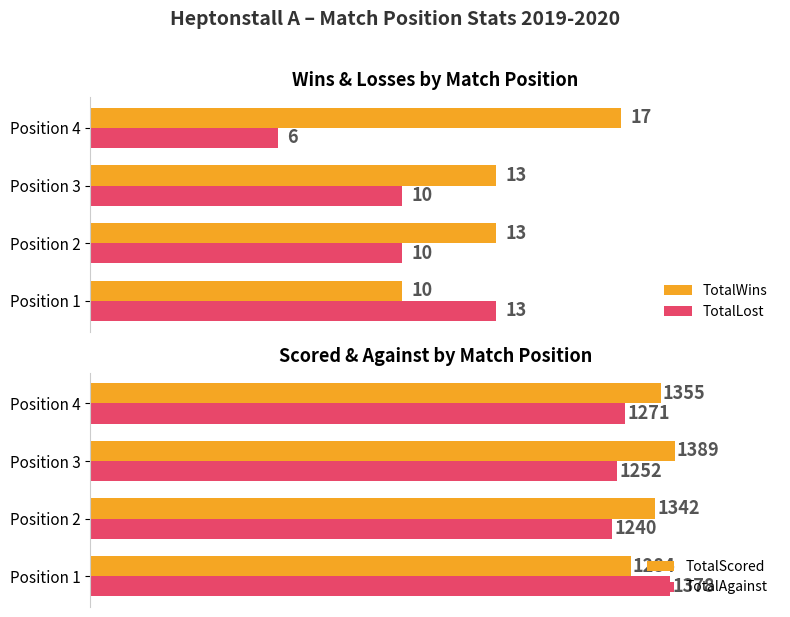

Which category has the highest value in the TotalWins series?

Position 4